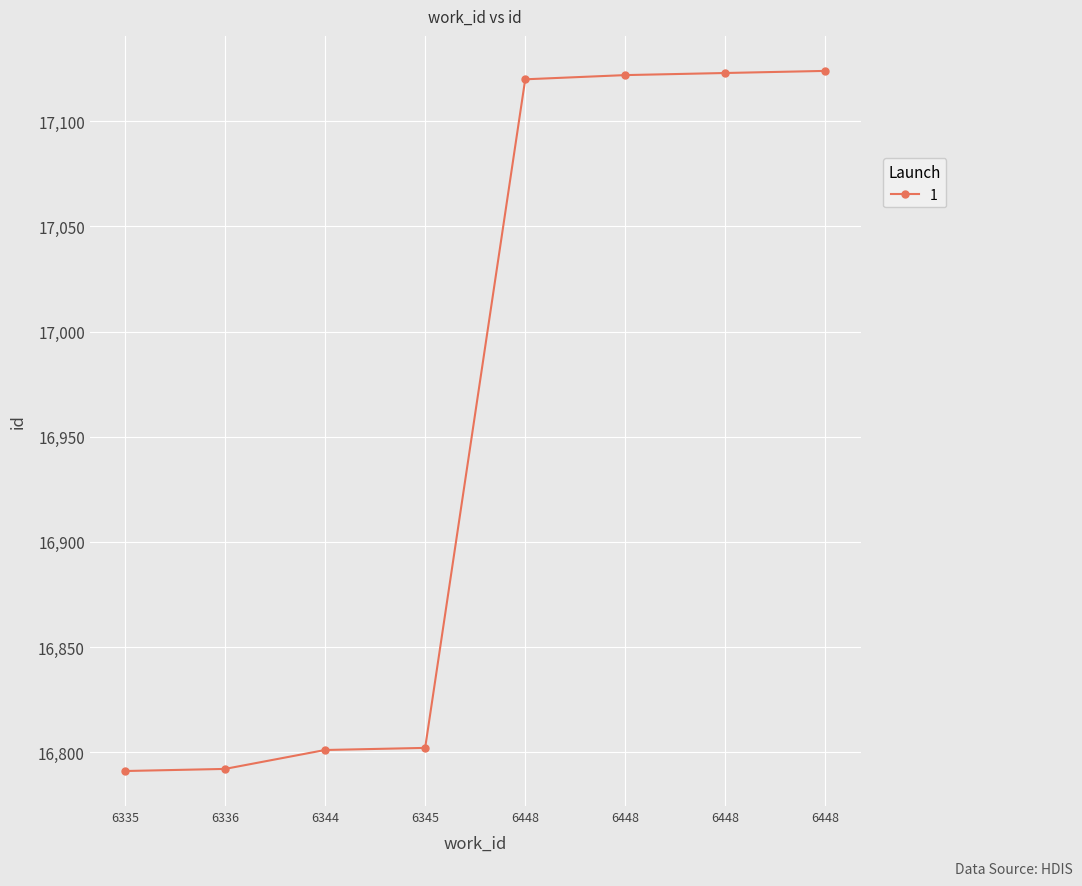

Reading left to right, transcribe all the data shown in this chart.

16791	16792	16801	16802	17120	17122	17123	17124